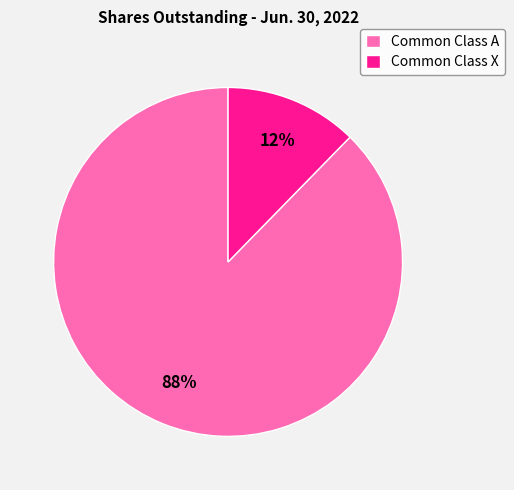

Rank the categories by value from lowest to highest.

Common Class X, Common Class A